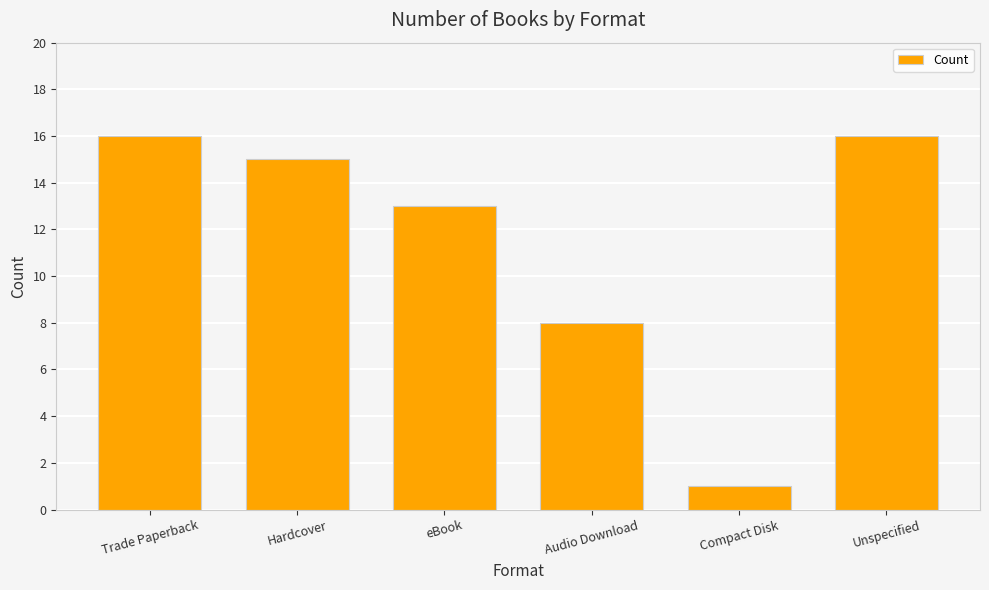

What is the label of the 5th bar from the right?

Hardcover